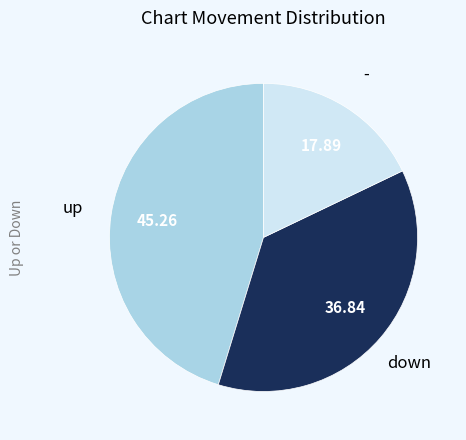

How many segments does this pie chart have?

3